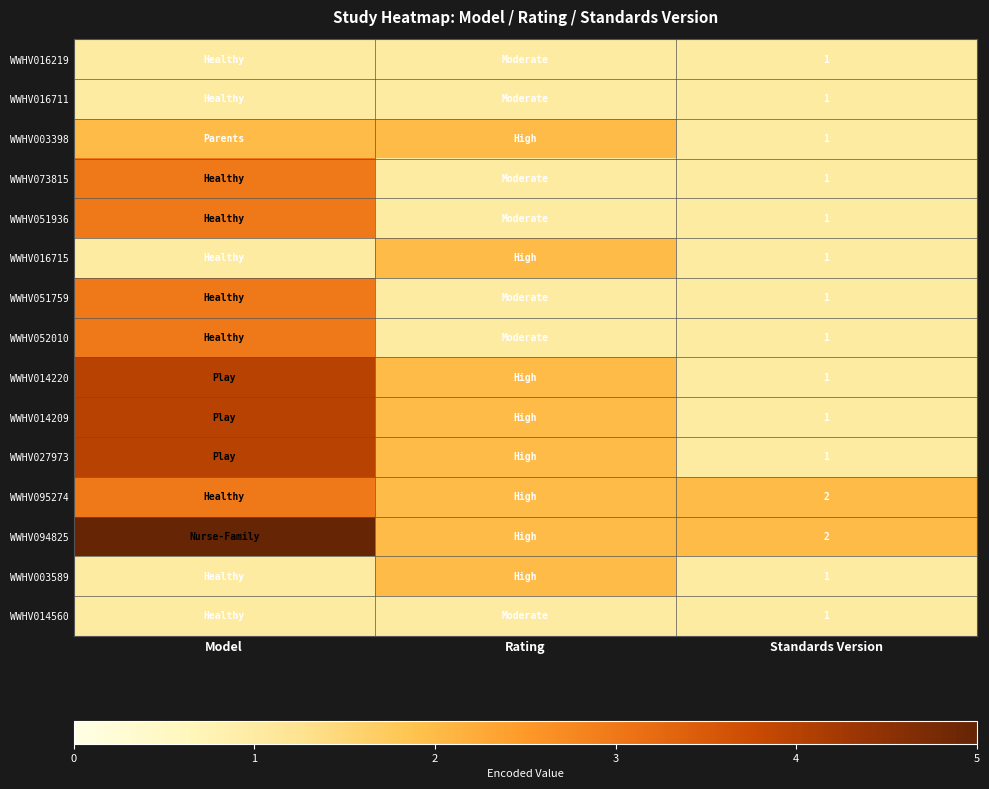

The WWHV051759 series shows 1 at Standards Version. True or false?

True